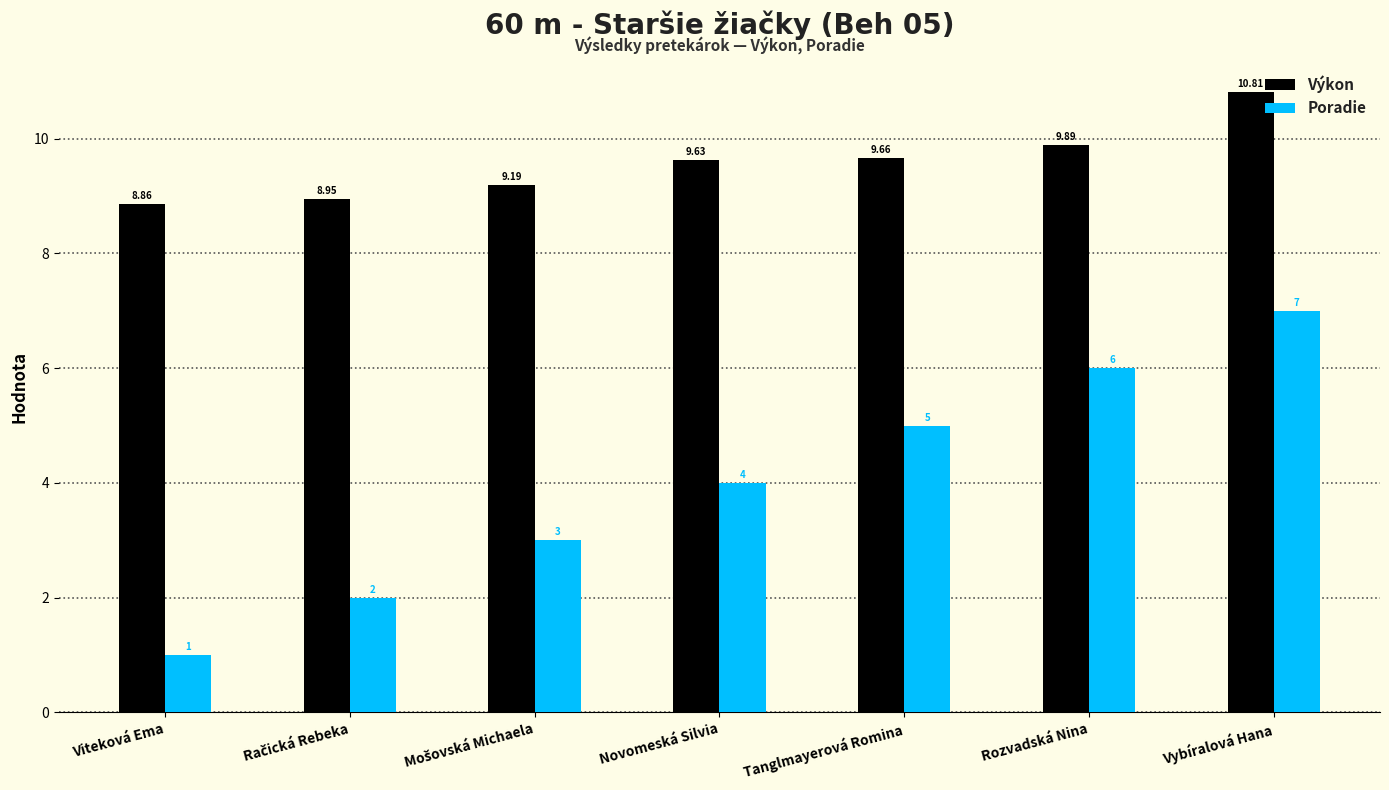

What position from the right is Vybíralová Hana?

1